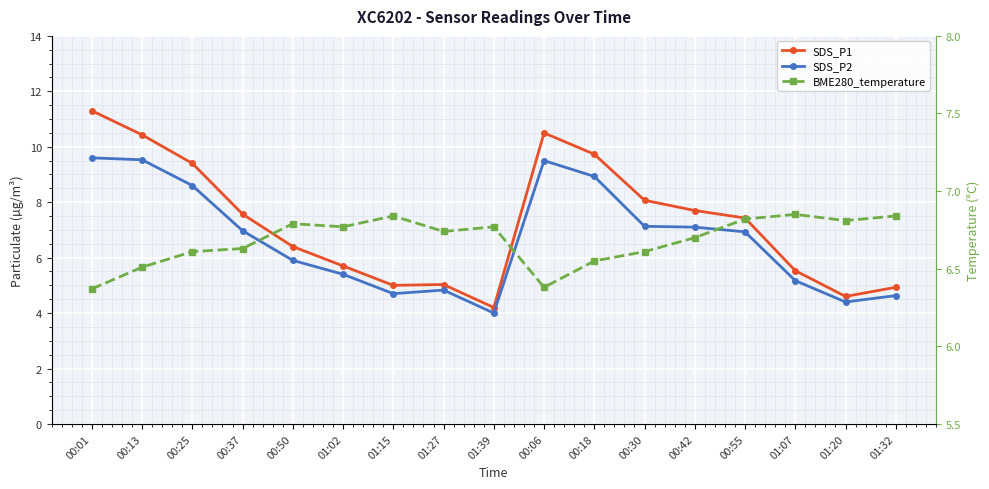

Reading left to right, list all the values displayed in this chart.

SDS_P1: 00:01=11.3	00:13=10.4	00:25=9.4	00:37=7.6	00:50=6.4	01:02=5.7	01:15=5.0	01:27=5.0	01:39=4.2	00:06=10.5	00:18=9.7	00:30=8.1	00:42=7.7	00:55=7.4	01:07=5.5	01:20=4.6	01:32=4.9
SDS_P2: 00:01=9.6	00:13=9.5	00:25=8.6	00:37=7.0	00:50=5.9	01:02=5.4	01:15=4.7	01:27=4.8	01:39=4.0	00:06=9.5	00:18=8.9	00:30=7.1	00:42=7.1	00:55=6.9	01:07=5.2	01:20=4.4	01:32=4.6
BME280_temperature: 00:01=6.4	00:13=6.5	00:25=6.6	00:37=6.6	00:50=6.8	01:02=6.8	01:15=6.8	01:27=6.7	01:39=6.8	00:06=6.4	00:18=6.5	00:30=6.6	00:42=6.7	00:55=6.8	01:07=6.8	01:20=6.8	01:32=6.8